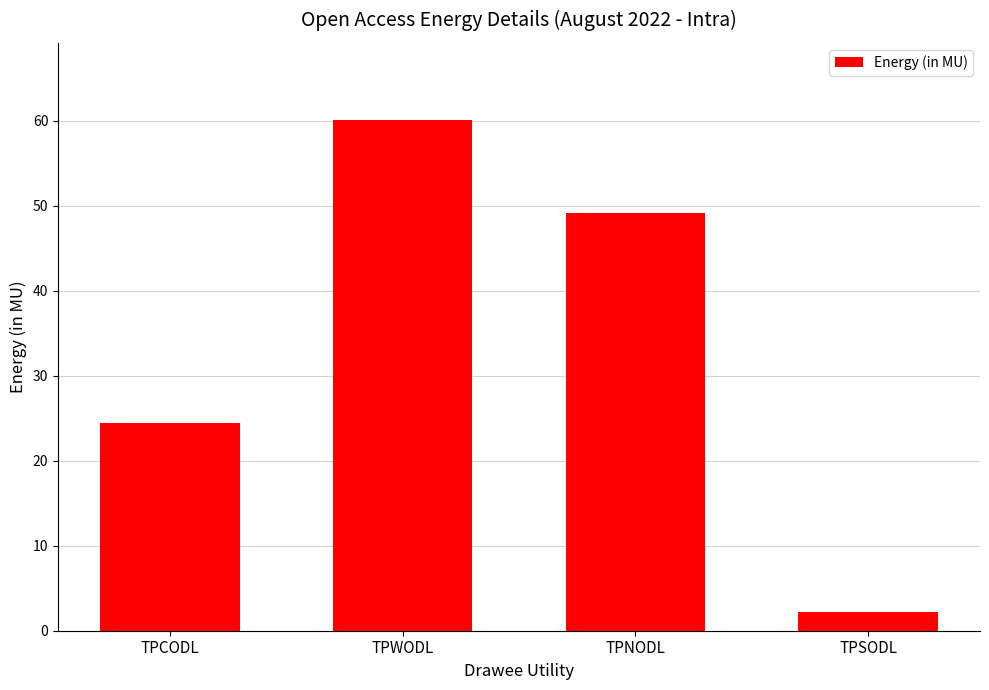

List the labels in order of value, largest first.

TPWODL, TPNODL, TPCODL, TPSODL